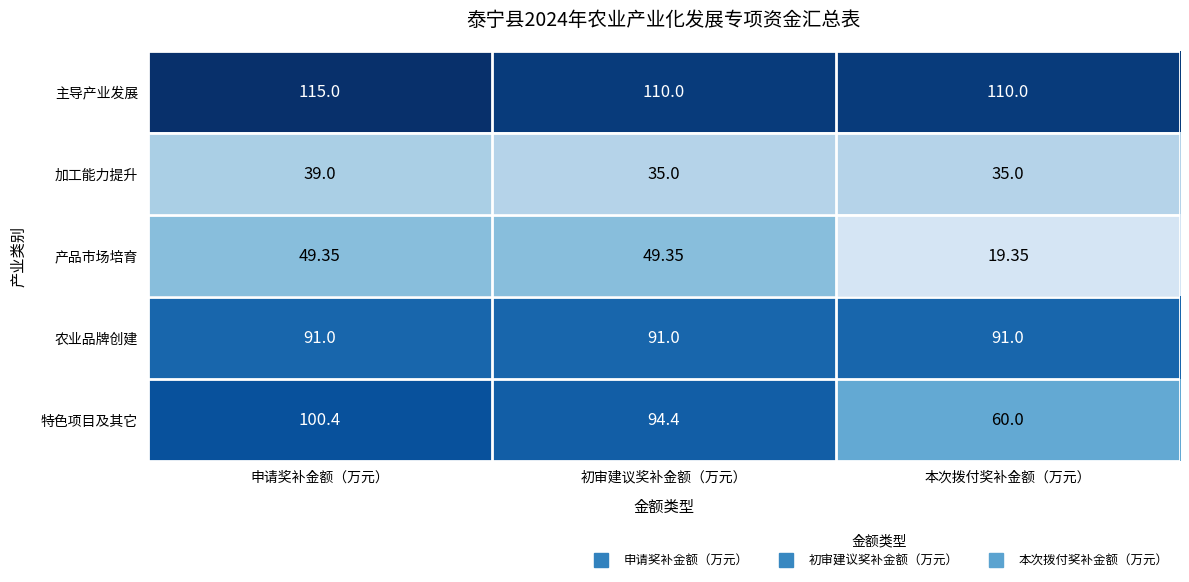

How many data points does each series have?

3